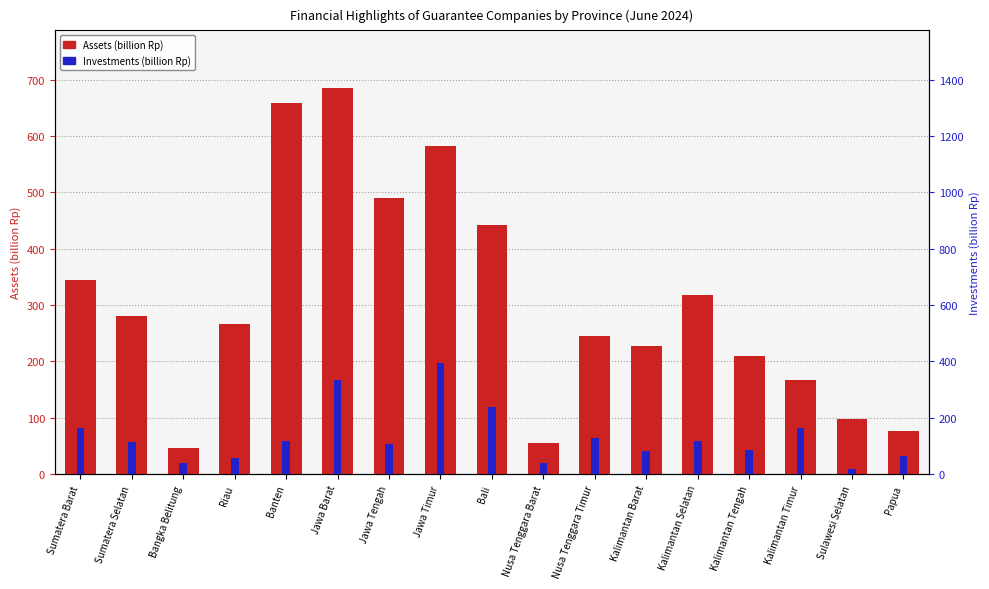

At which category does the chart reach its peak across all series?

Jawa Barat